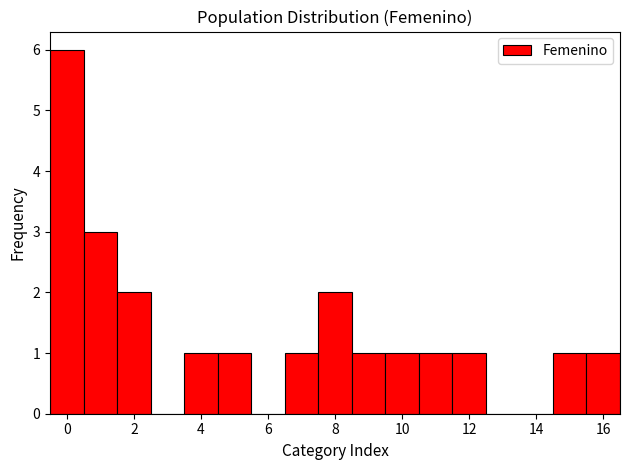

Reading left to right, transcribe this chart: for each bar, give the range it covers on the x-axis and its height. Neither the bar edges nor the heights are printed on the chart, so give them approximately, as read against the axes.

-0.5 to 0.5: 6
0.5 to 1.5: 3
1.5 to 2.5: 2
2.5 to 3.5: 0
3.5 to 4.5: 1
4.5 to 5.5: 1
5.5 to 6.5: 0
6.5 to 7.5: 1
7.5 to 8.5: 2
8.5 to 9.5: 1
9.5 to 10.5: 1
10.5 to 11.5: 1
11.5 to 12.5: 1
12.5 to 13.5: 0
13.5 to 14.5: 0
14.5 to 15.5: 1
15.5 to 16.5: 1